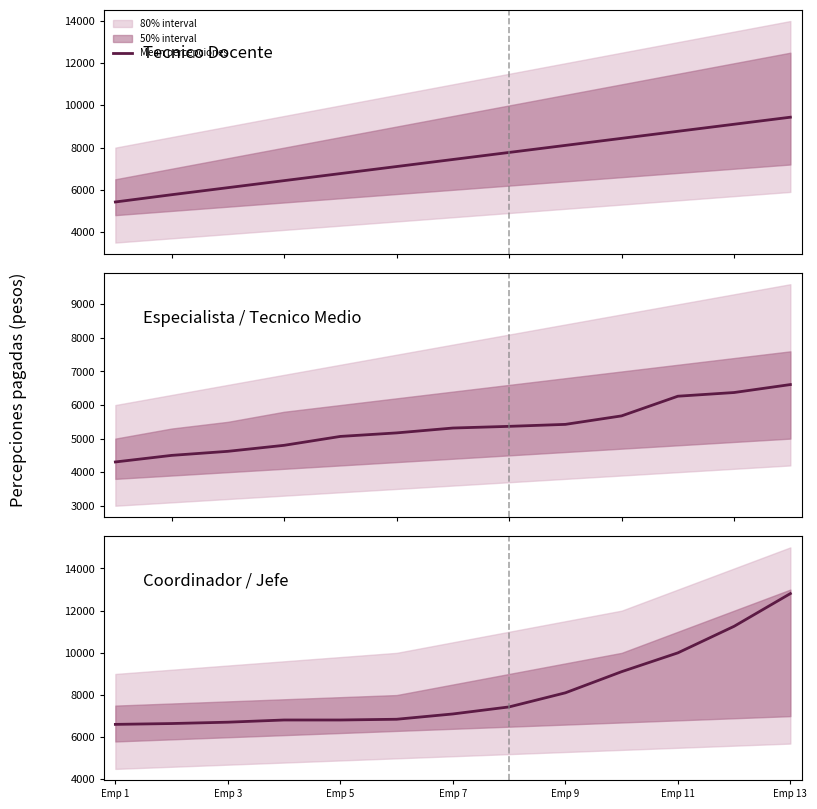

How many lines are shown in the chart?

1